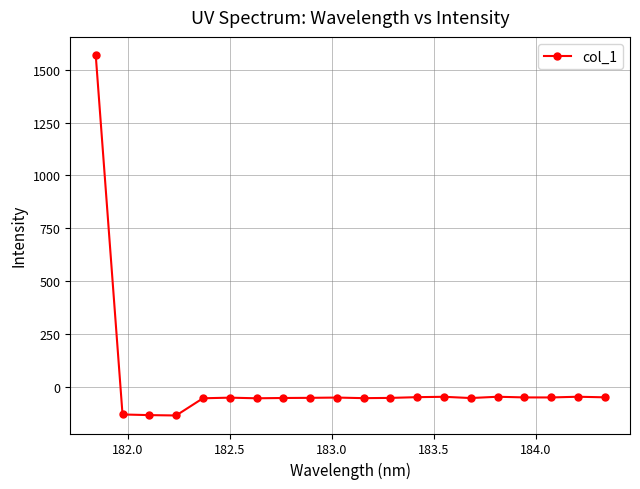

What is the smallest value displayed?

-134.8